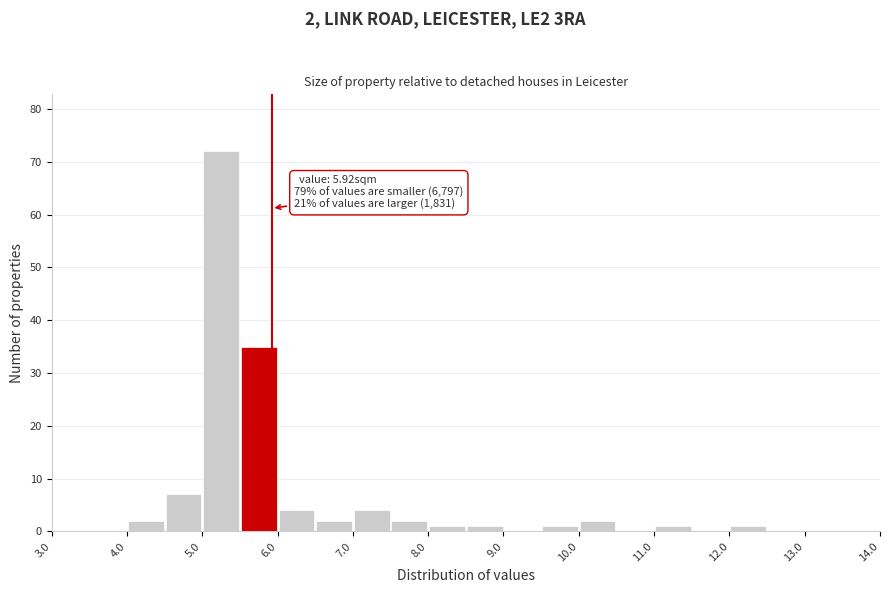

Which range on the x-axis has the tallest bar?

5.0 to 5.5